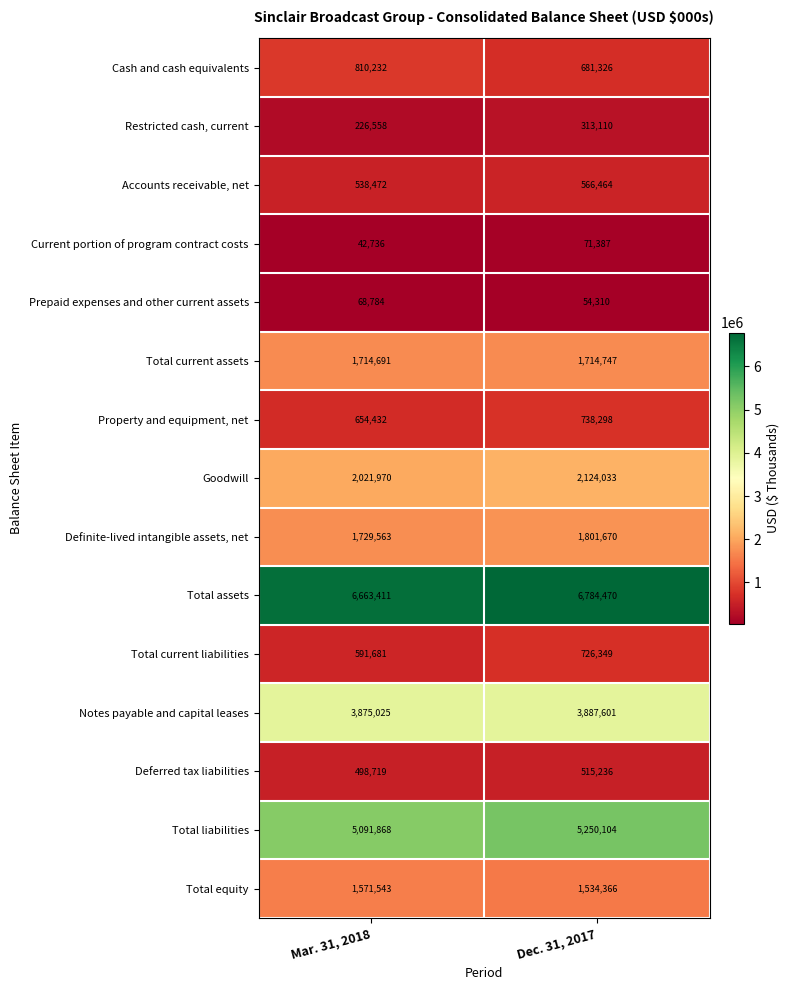

At how many categories does at least one series exceed 1556630?

2